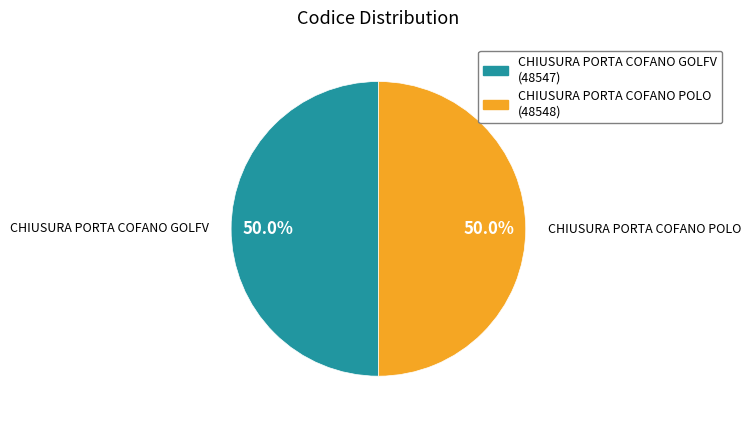

Is it true that CHIUSURA PORTA COFANO POLO is 62% of the pie?

False